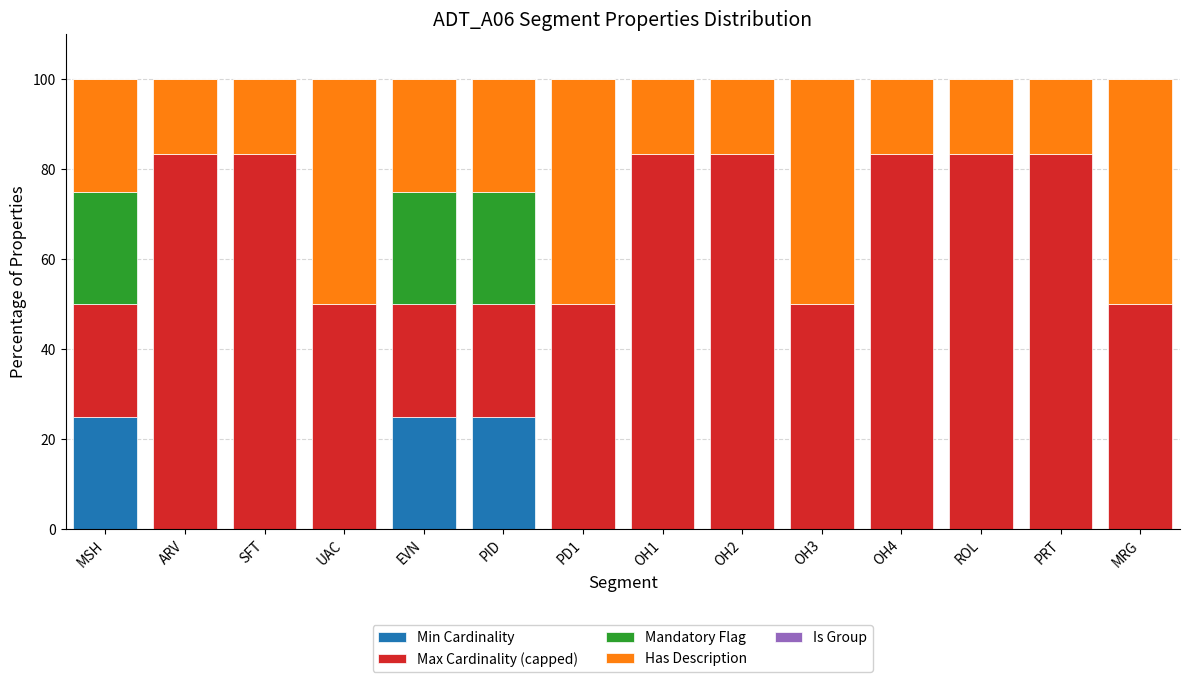

Count the number of categories in the chart.

14